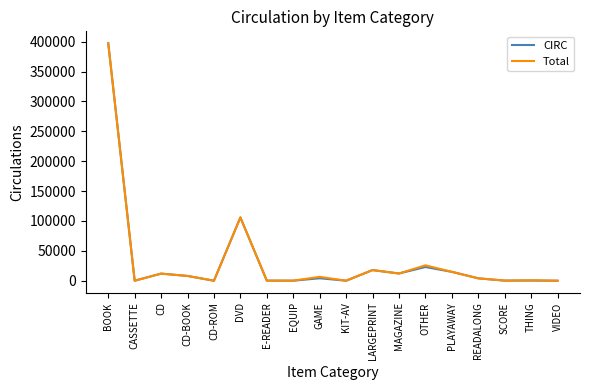

What is the sum of the CIRC values at MAGAZINE and CD-BOOK?

20071